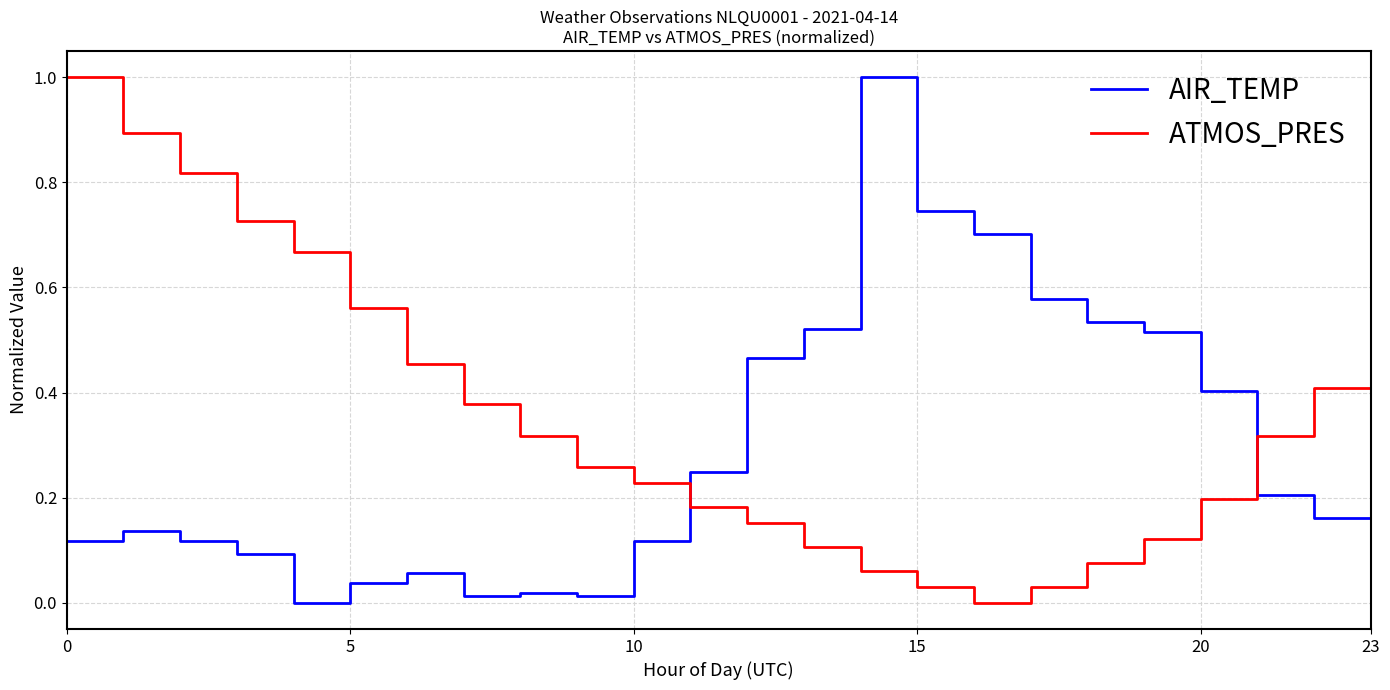

True or false: ATMOS_PRES and AIR_TEMP intersect in this chart.

True